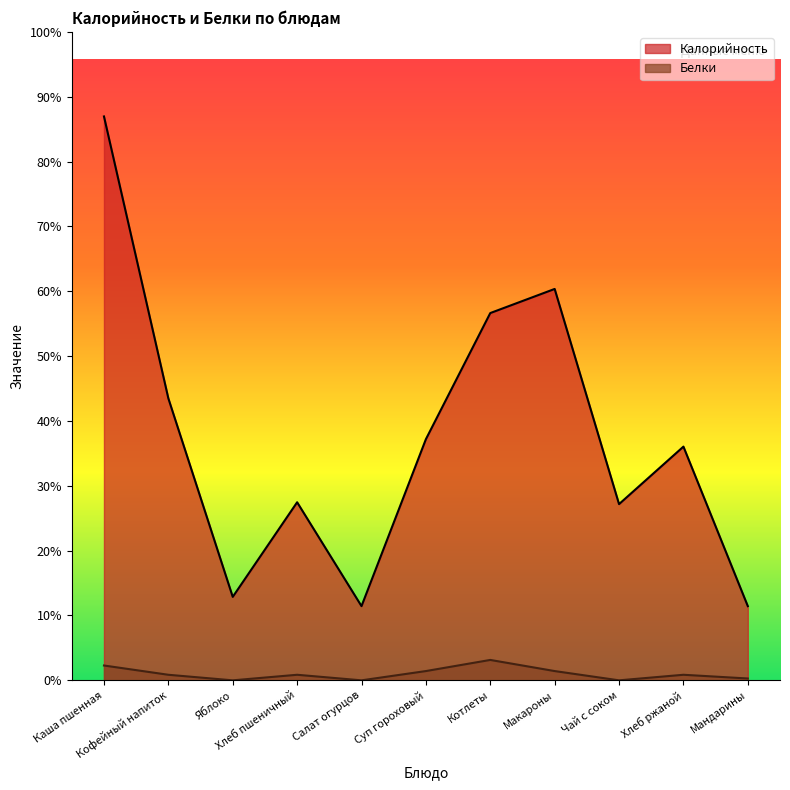

Reading right to left, transcribe all the data shown in this chart.

Калорийность: Мандарины=40	Хлеб ржаной=126	Чай с соком=95	Макароны=211	Котлеты=198	Суп гороховый=130	Салат огурцов=40	Хлеб пшеничный=96	Яблоко=45	Кофейный напиток=152	Каша пшенная=304
Белки: Мандарины=1	Хлеб ржаной=3	Чай с соком=0	Макароны=5	Котлеты=11	Суп гороховый=5	Салат огурцов=0	Хлеб пшеничный=3	Яблоко=0	Кофейный напиток=3	Каша пшенная=8